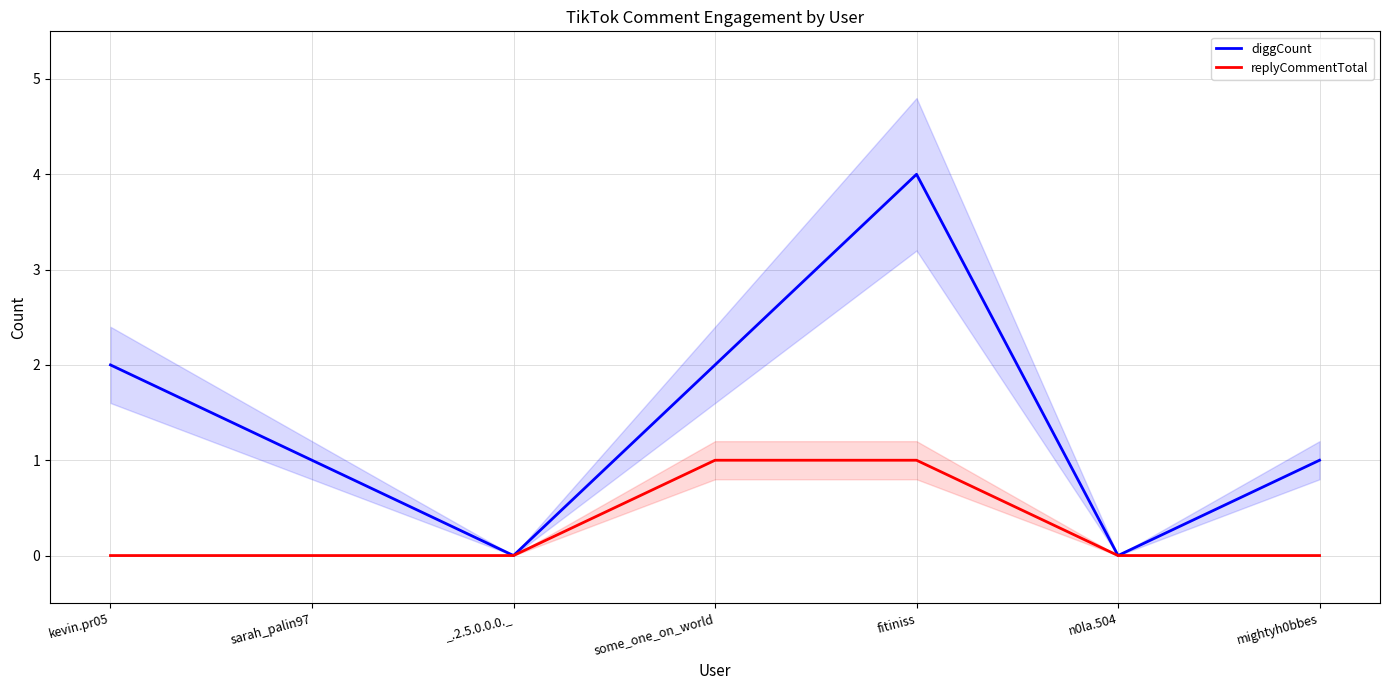

At how many categories does at least one series exceed 1?

3